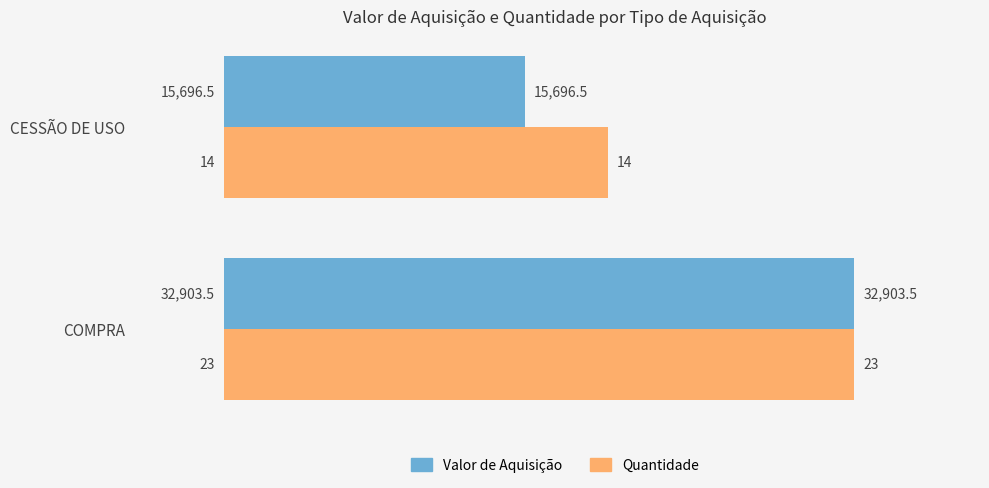

What are all the series names shown in the legend?

Valor de Aquisição, Quantidade